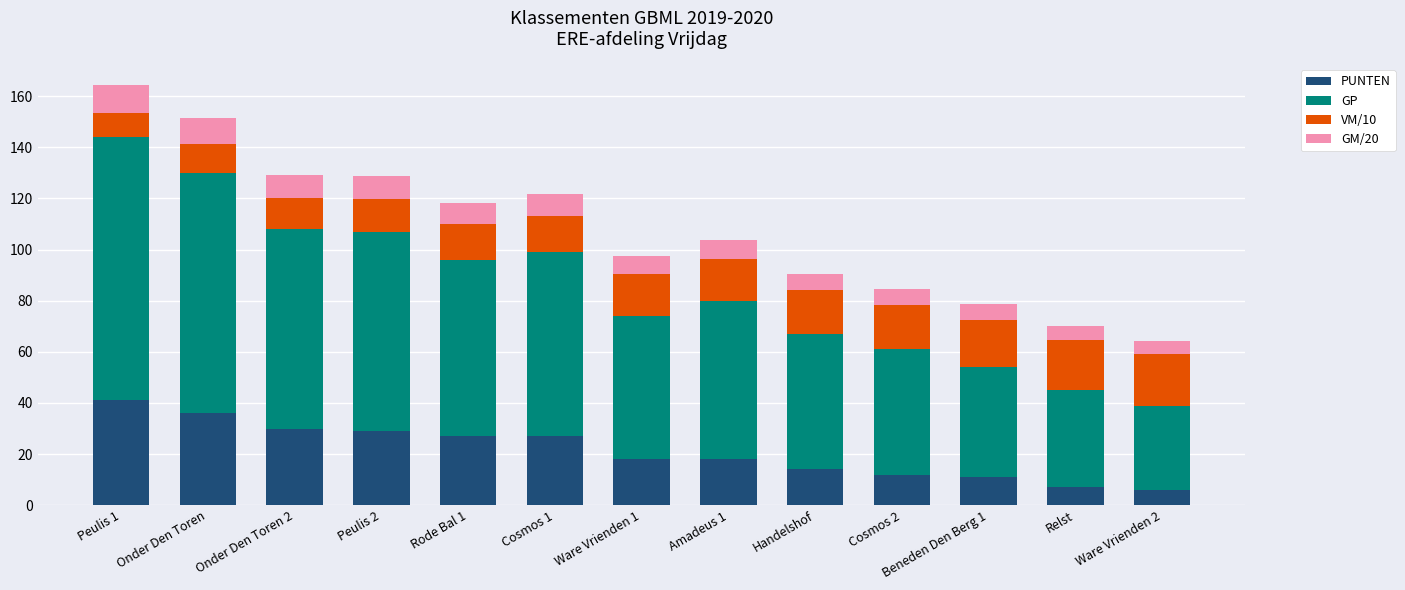

What is the total value across all series at Ware Vrienden 2?

64.2